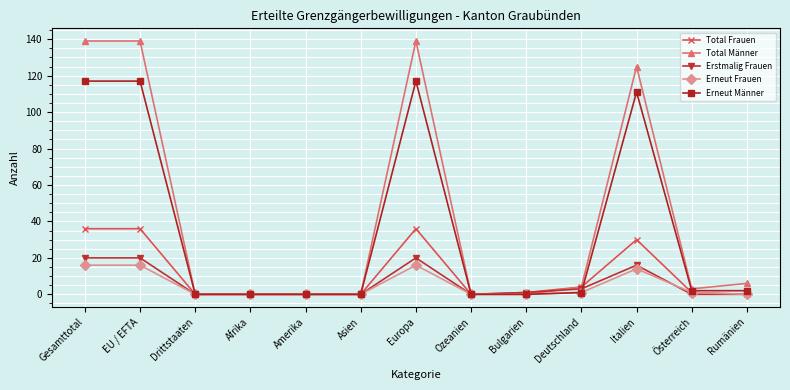

What is the difference between the second highest and second lowest values in the Erneut Frauen series?

16